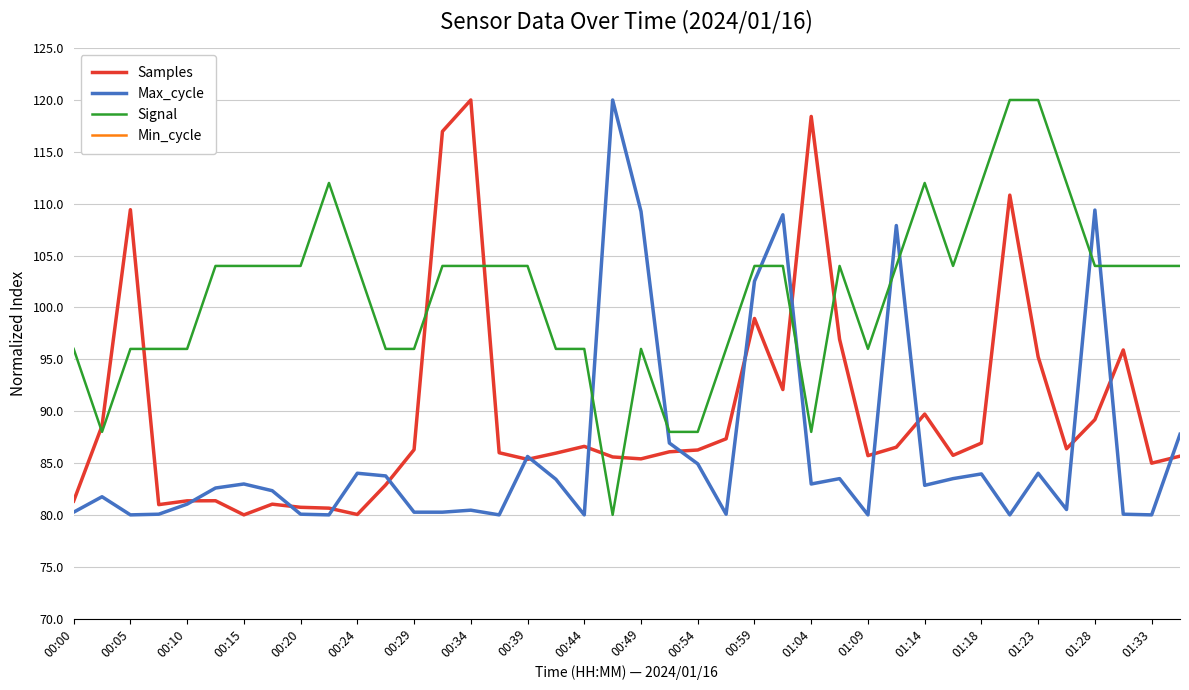

How many times do Signal and Max_cycle cross each other?

8